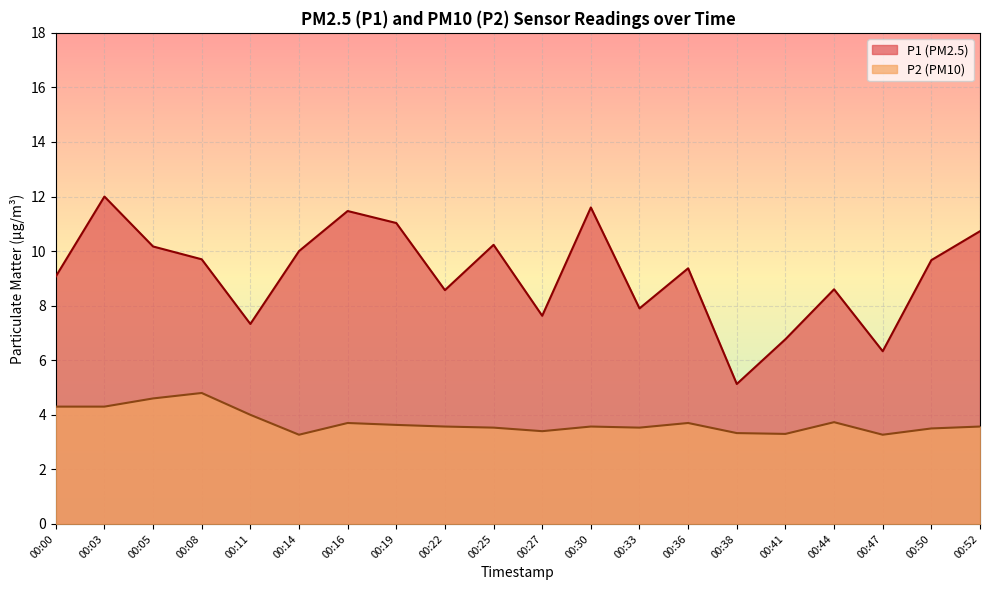

How many lines are shown in the chart?

2